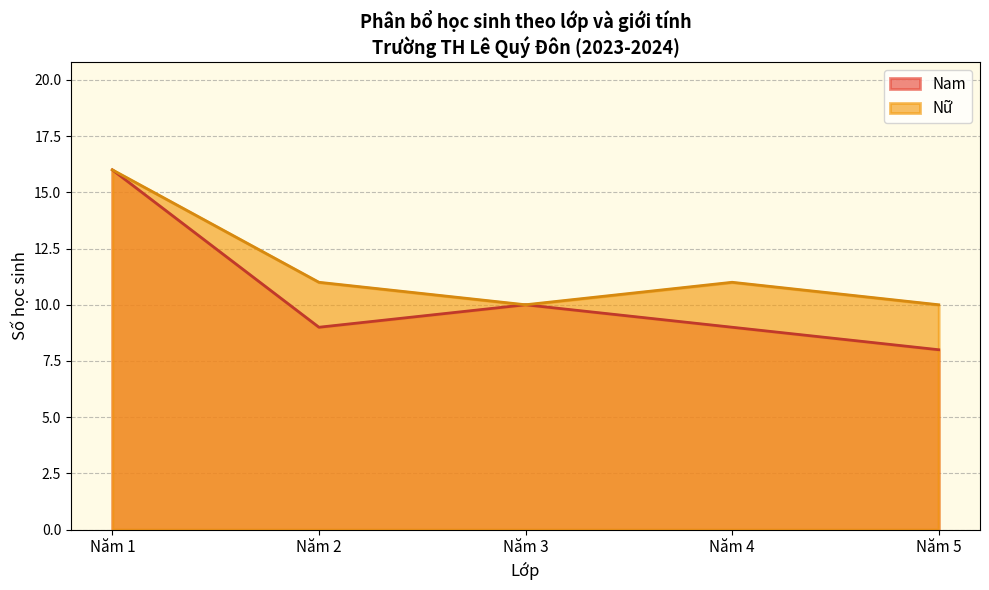

Where is the first local maximum for Nu?

Nam 1 (2)